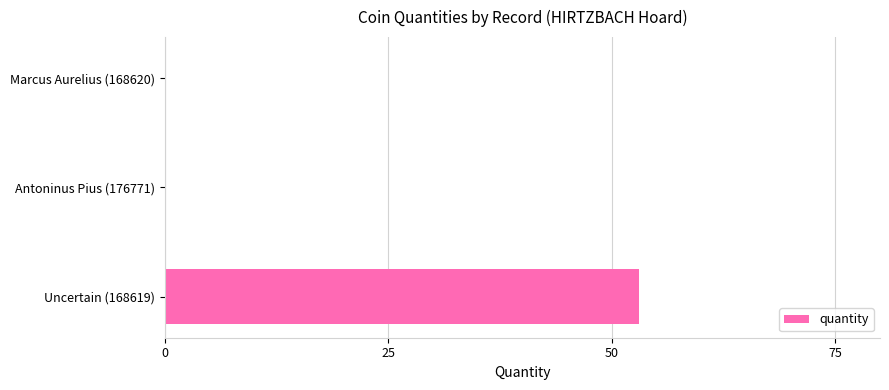

What is the average value?

18